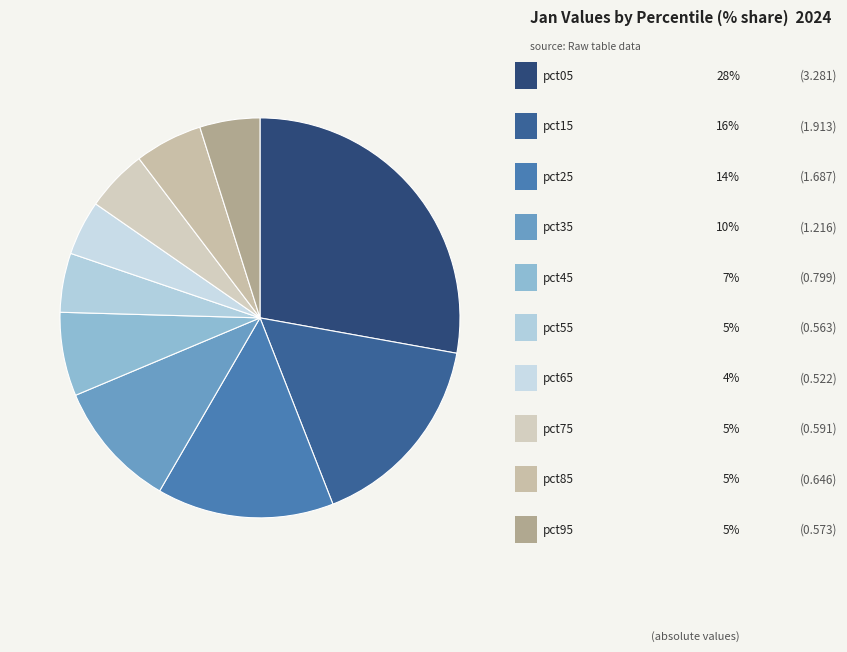

How many segments does this pie chart have?

10